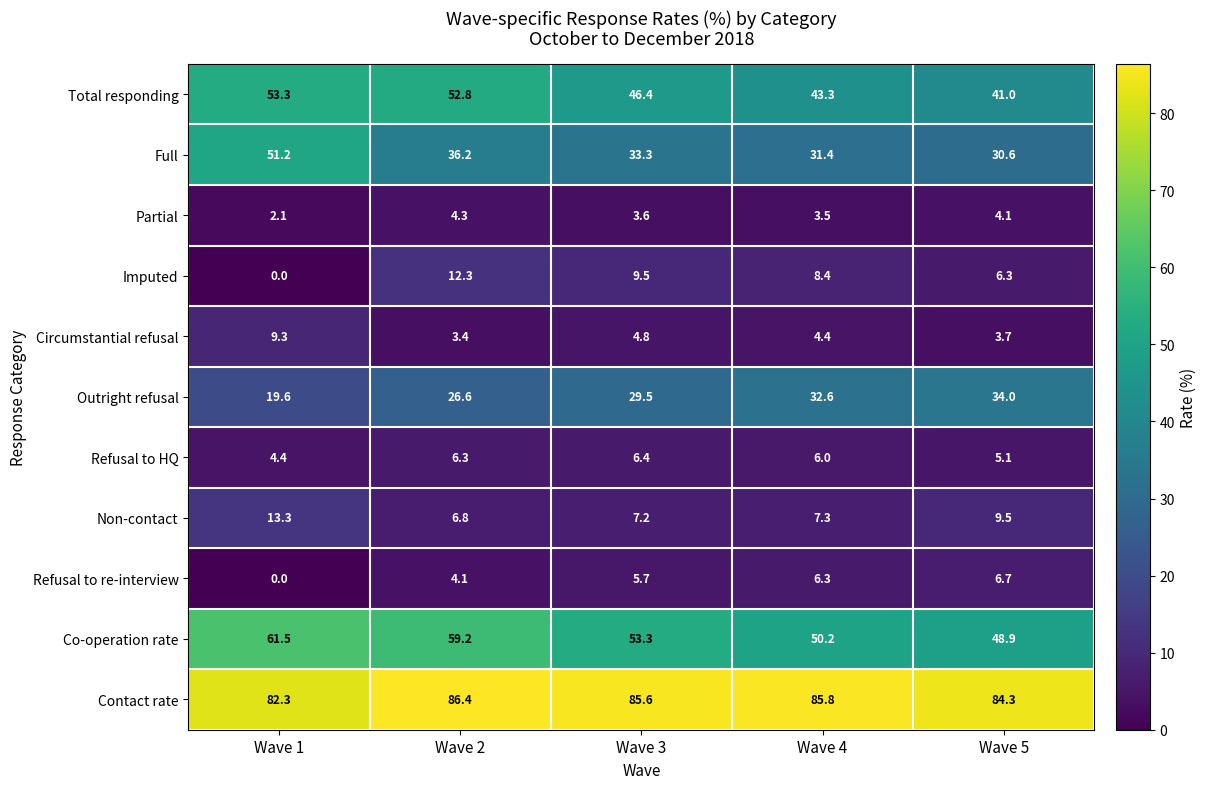

Is it true that Total responding equals 21.9 at Wave 2?

False